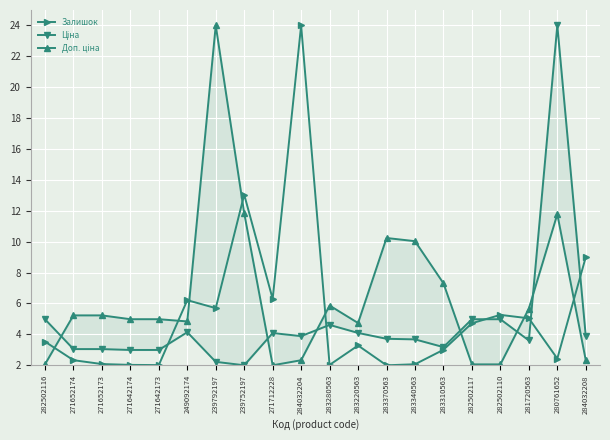

Which series ends up on top after the final intersection of Доп. ціна and Залишок?

Залишок